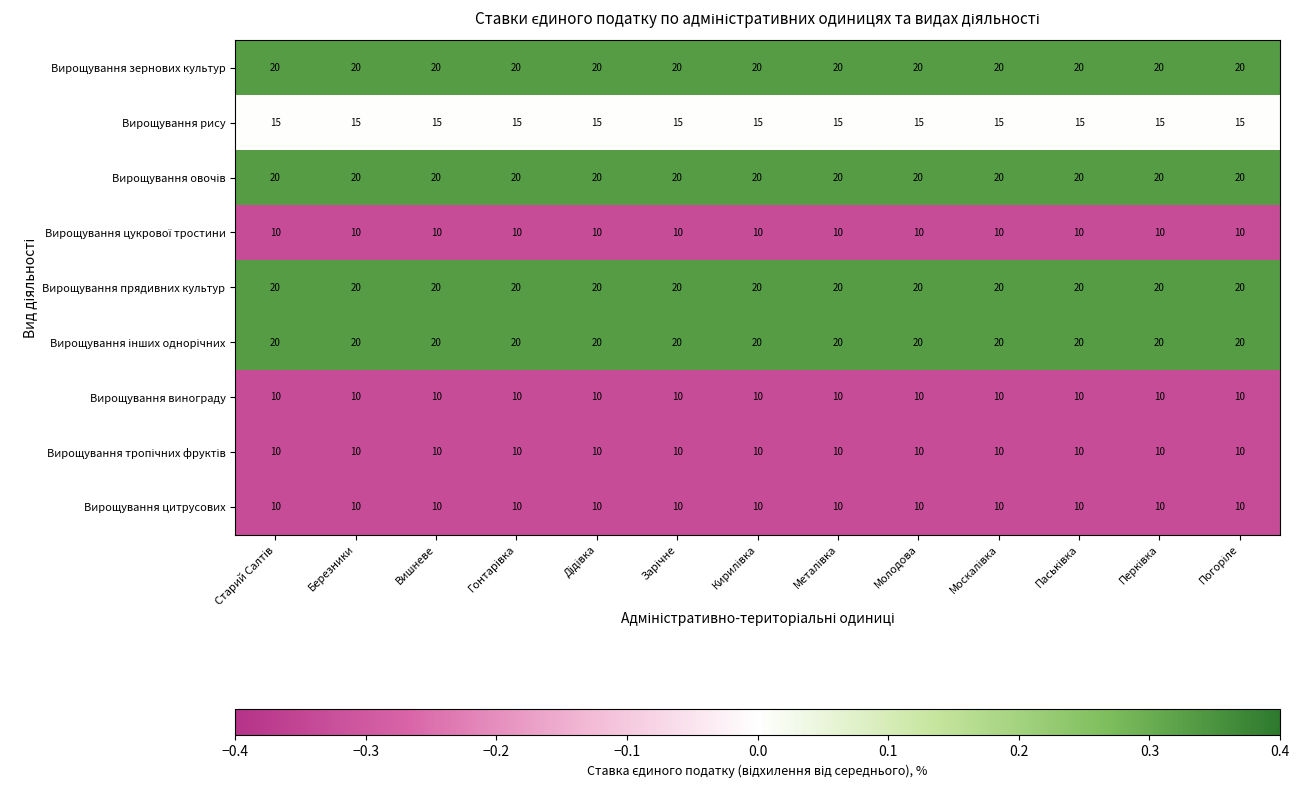

At how many categories does at least one series exceed 14?

13